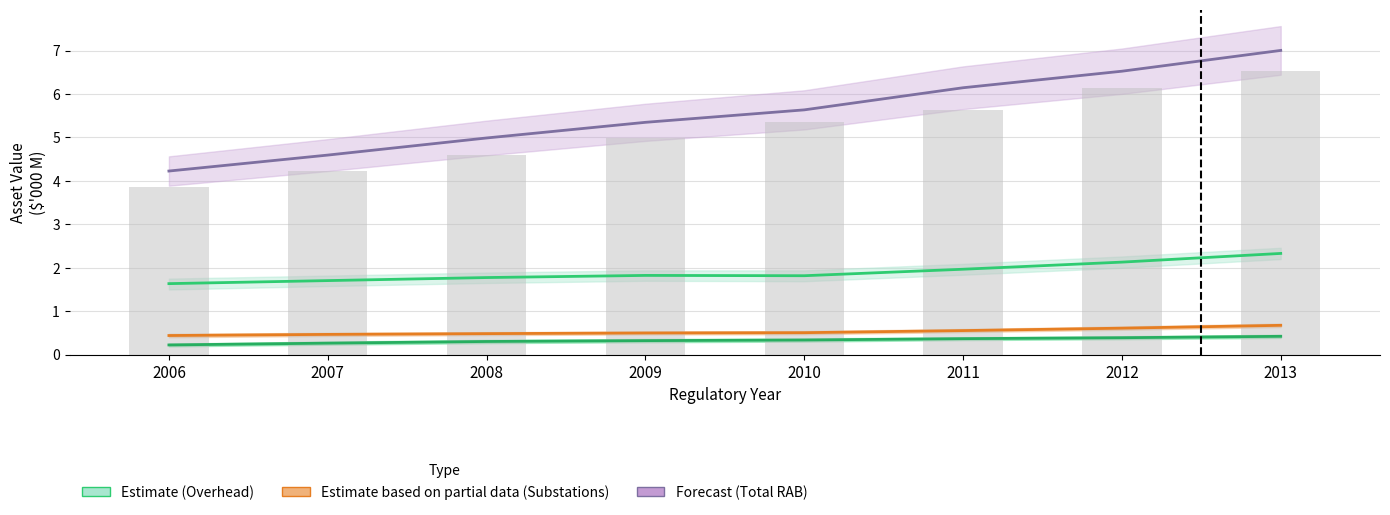

Where is Substations Closing nearest to the value 0?

2006